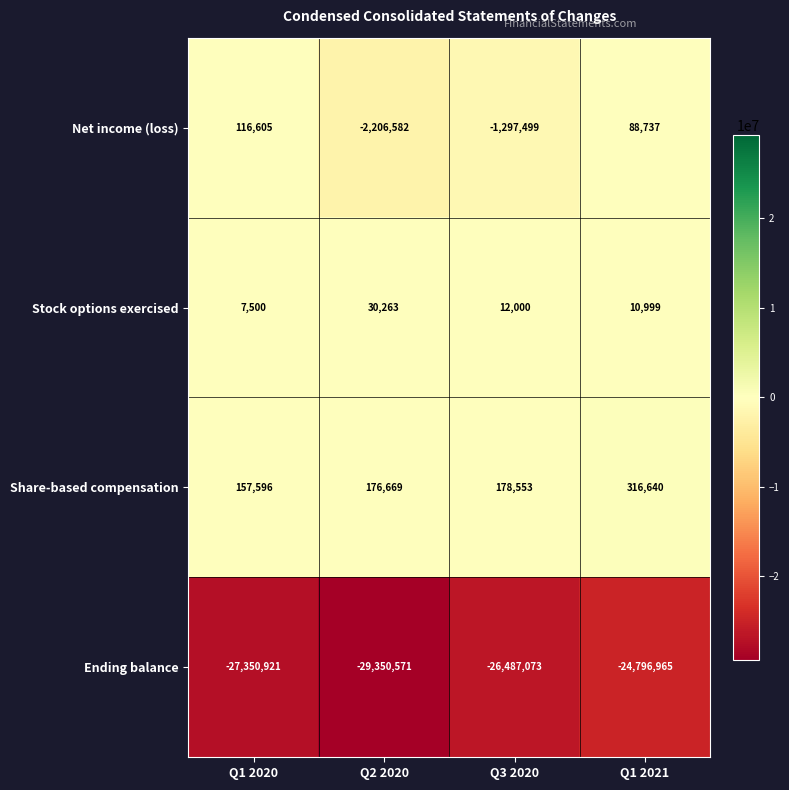

Rank the series by their maximum value, from highest to lowest.

Share-based compensation, Net income (loss), Stock options exercised, Ending balance